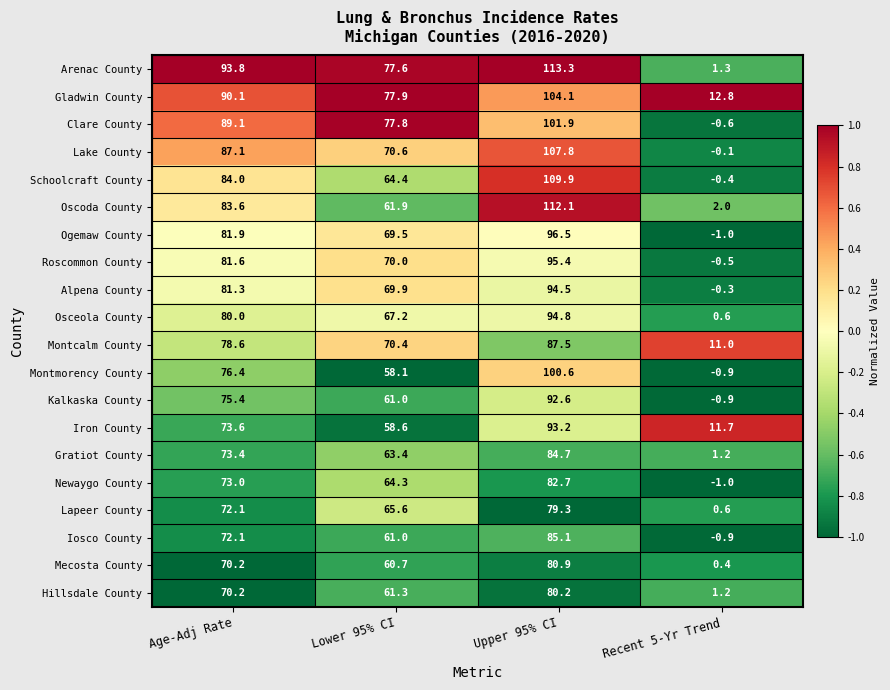

What is the total value across all series at Upper 95% CI?

1897.1